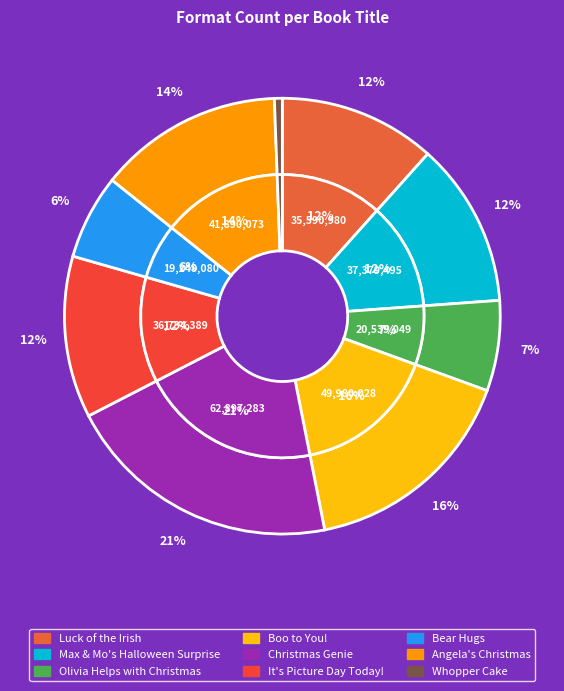

The Max & Mo's Halloween Surprise slice represents 12% of the pie. True or false?

True